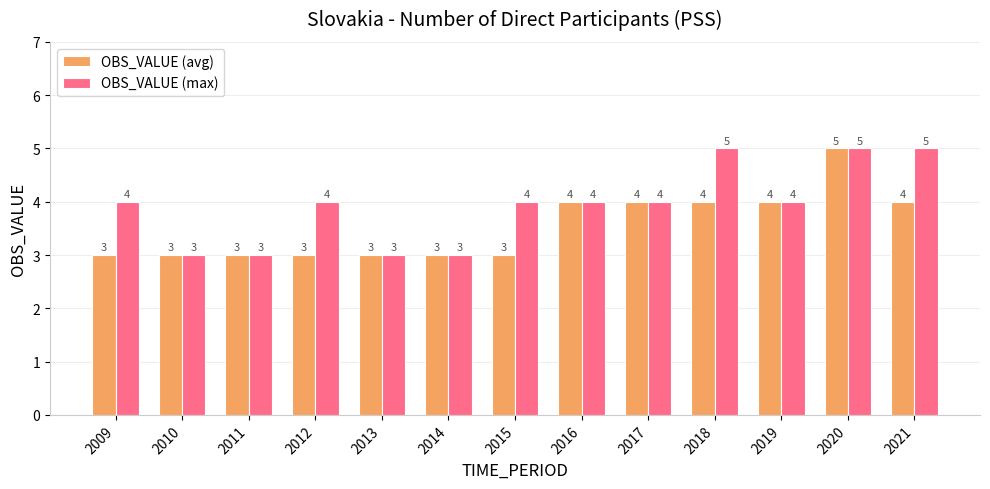

The OBS_VALUE (max) series shows 4 at 2015. True or false?

True